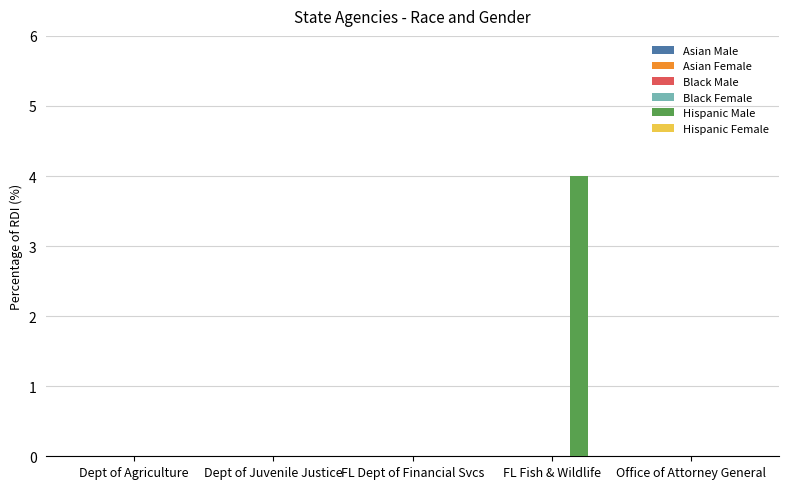

What is the change in value from Dept of Agriculture to FL Fish & Wildlife?

+4